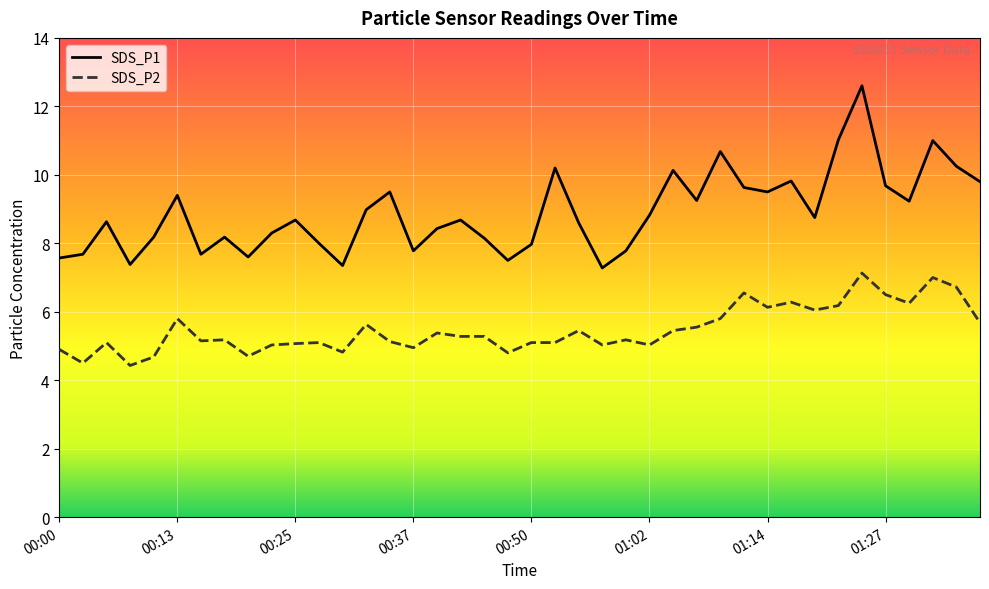

What are all the series names shown in the legend?

SDS_P1, SDS_P2